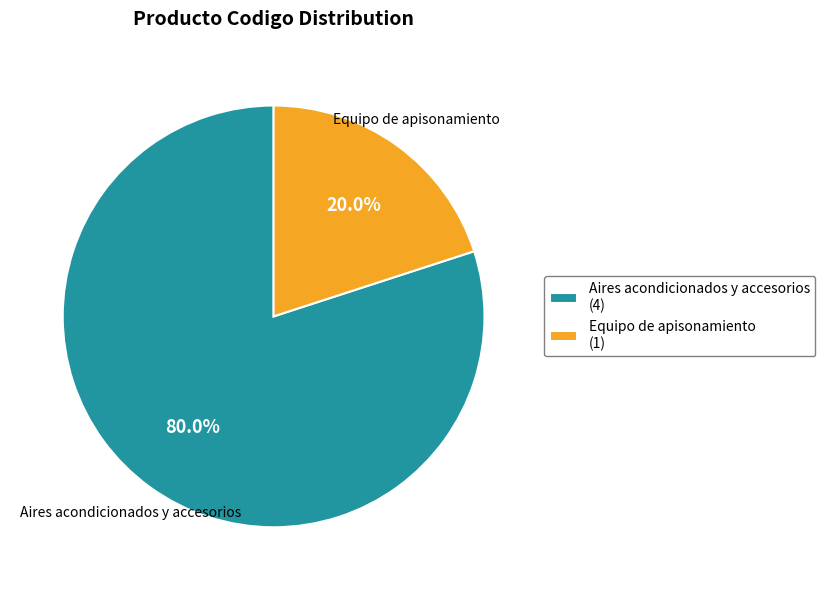

Rank the categories by value from lowest to highest.

Equipo de apisonamiento, Aires acondicionados y accesorios